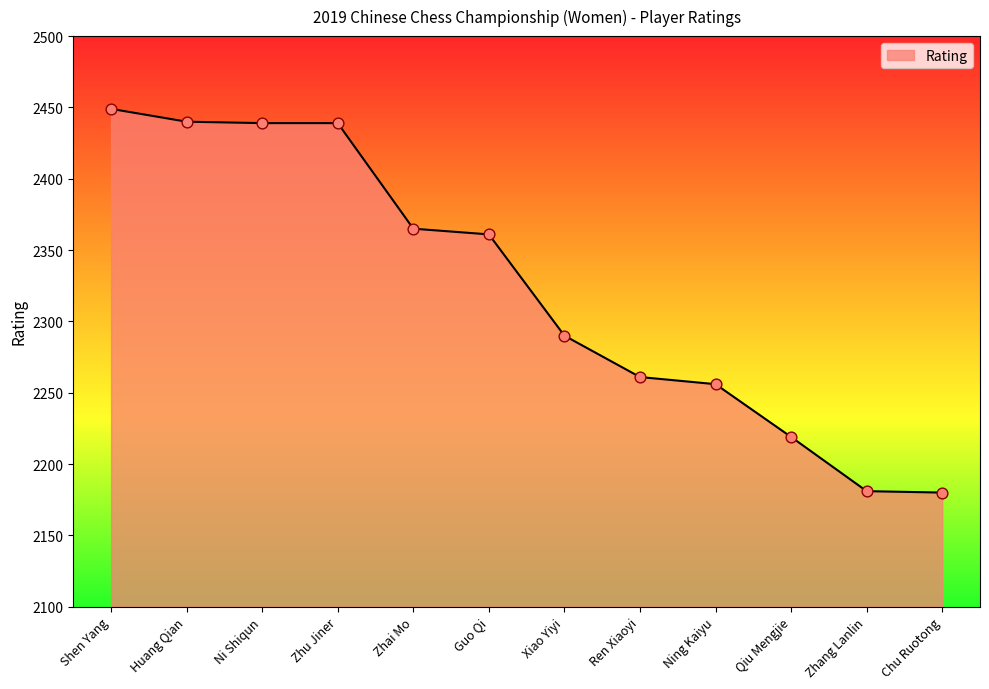

What is the ratio of the value at Xiao Yiyi to the value at Qiu Mengjie?

1.0